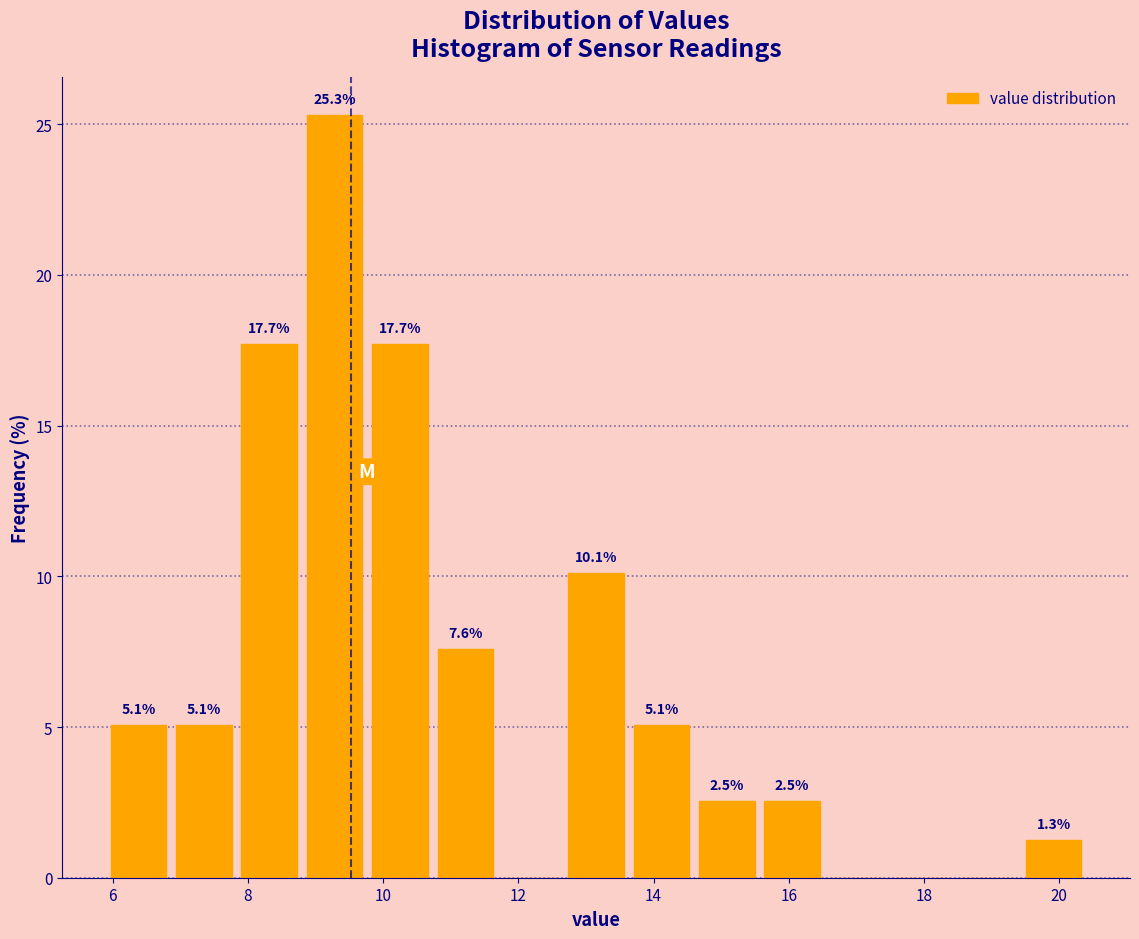

Over which range of the x-axis is the bar tallest?

8.8 to 9.8